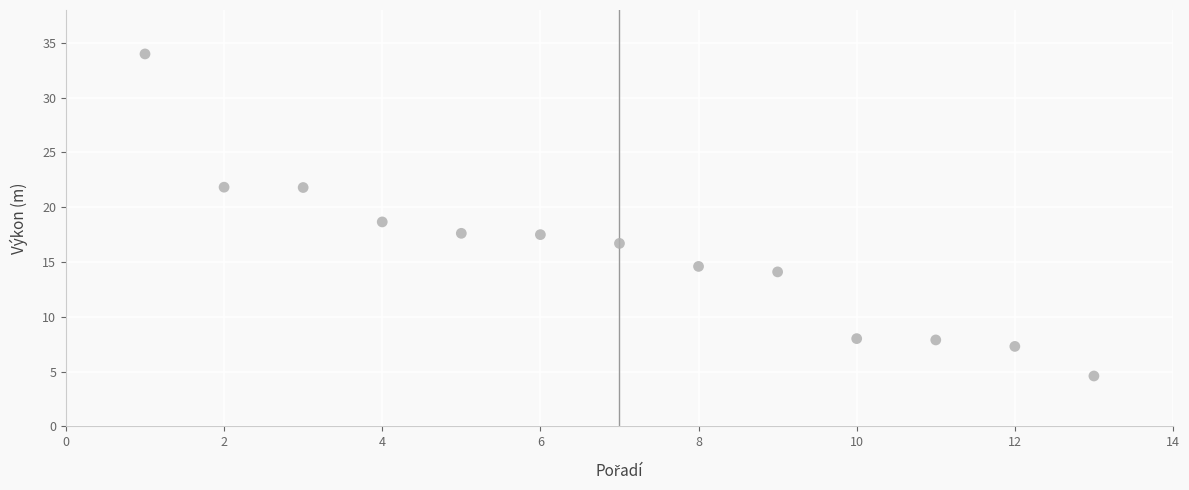

What is the range of X values (max minus min)?

12.0